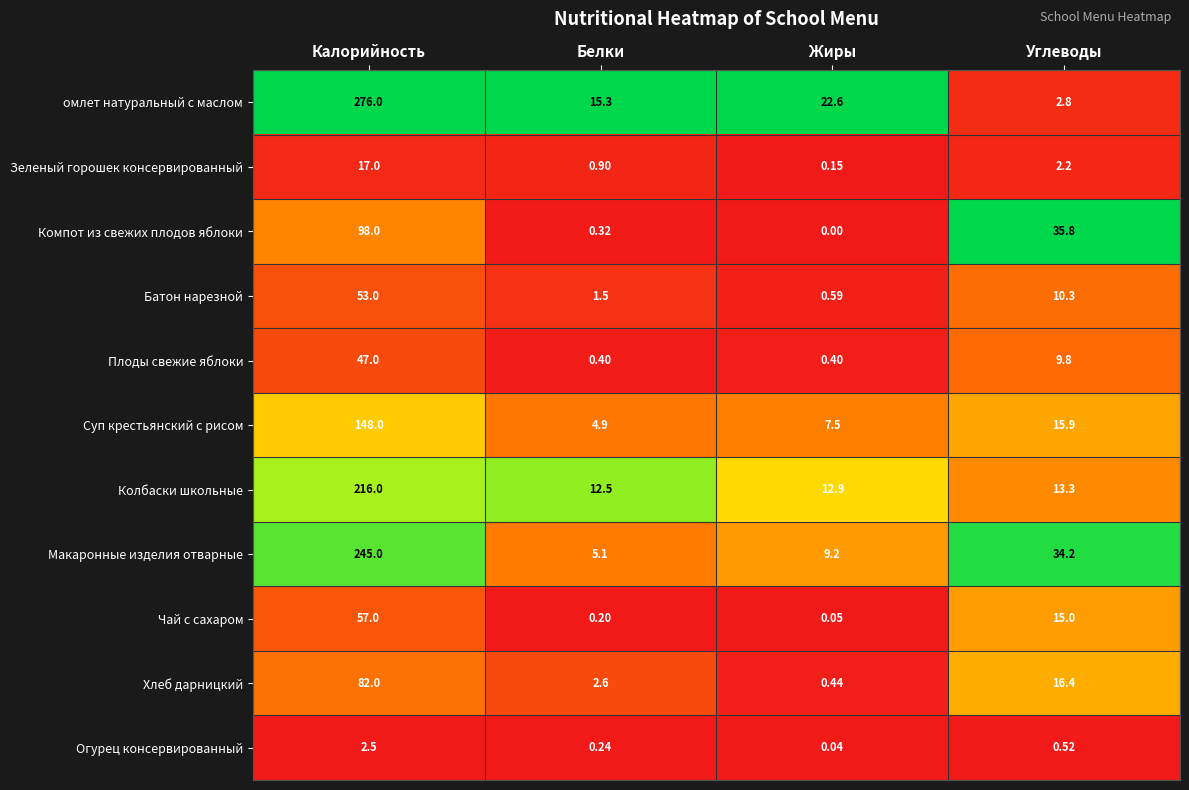

At which category does the chart reach its minimum across all series?

Жиры